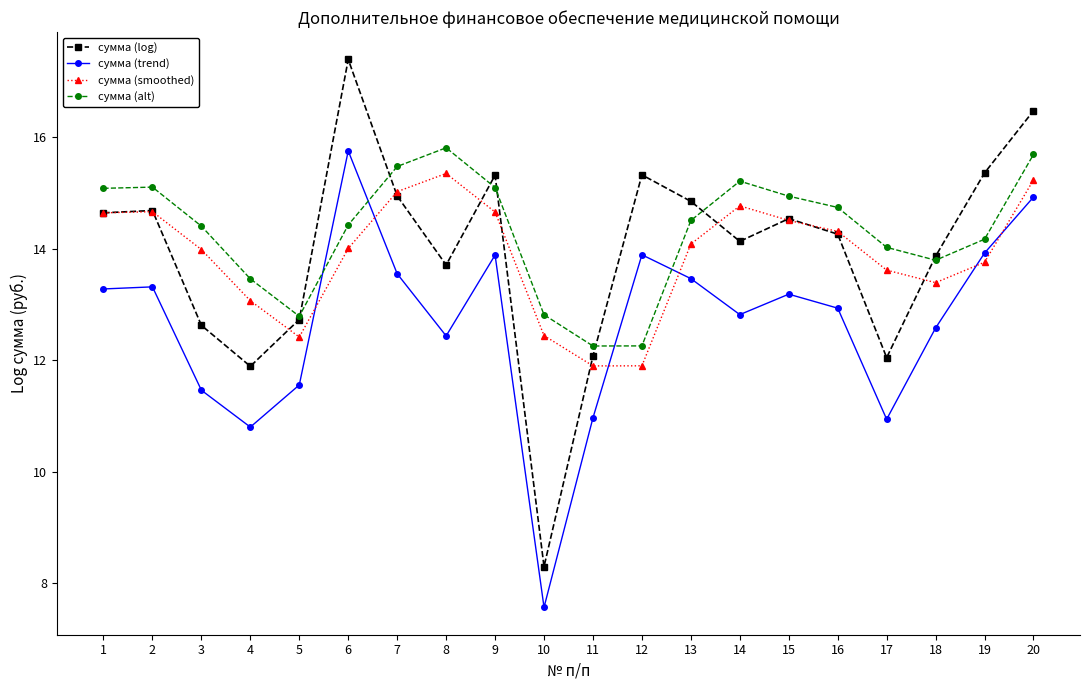

The сумма (alt) series shows 14.0 at 17. True or false?

True